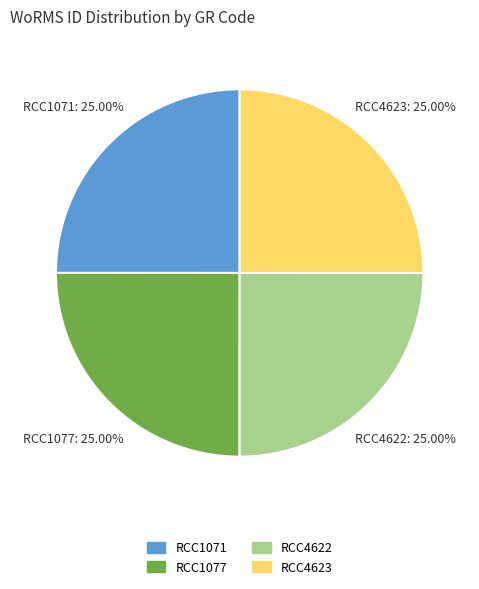

To the nearest percent, what percentage of the pie is RCC1071?

25%